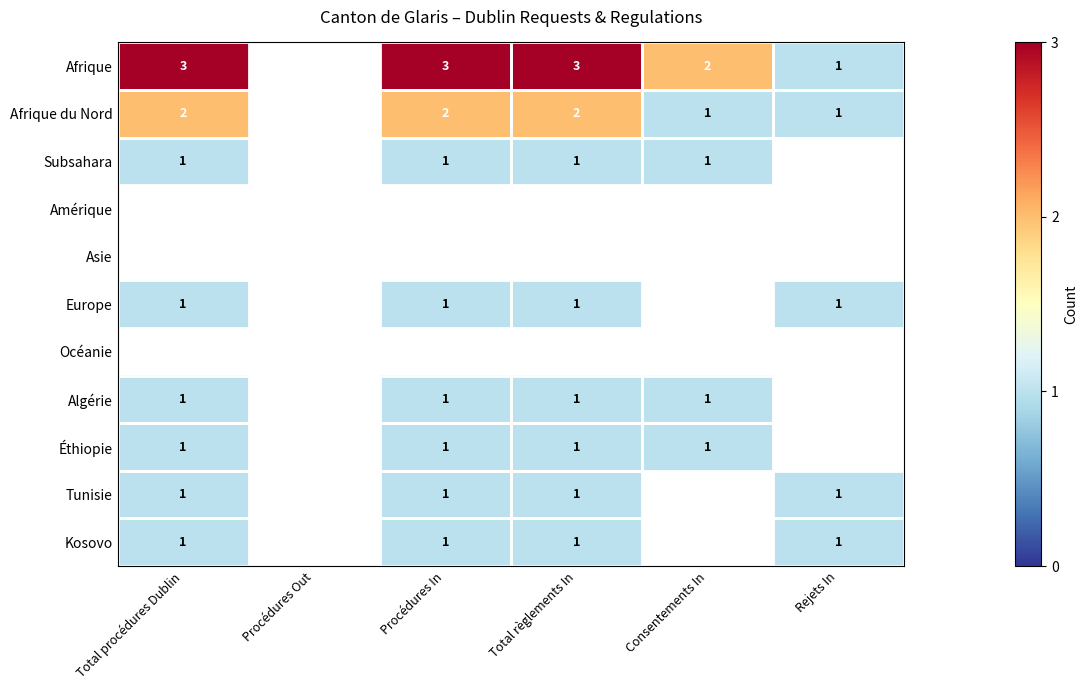

What is the difference between the maximum and second lowest values in the Afrique series?

1.0